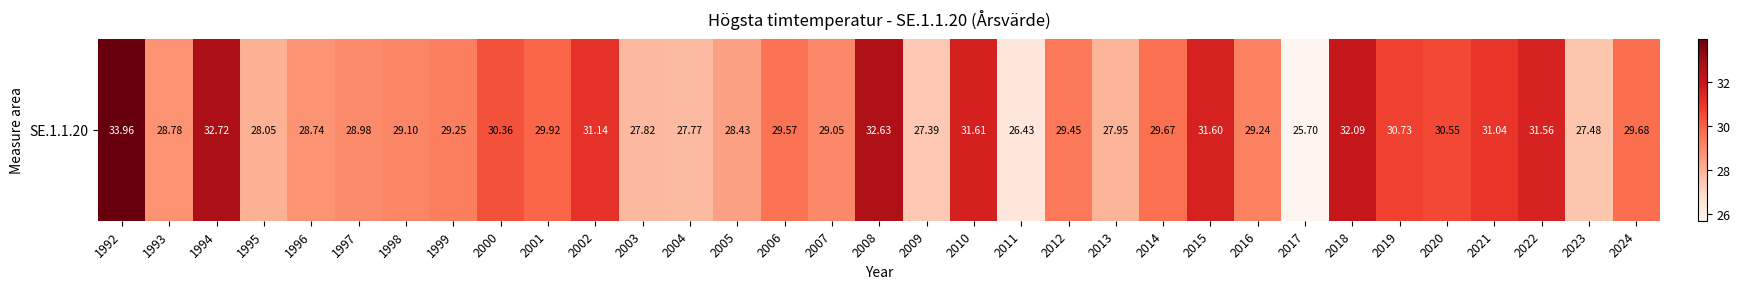

What is the difference between the maximum and minimum values?

8.3